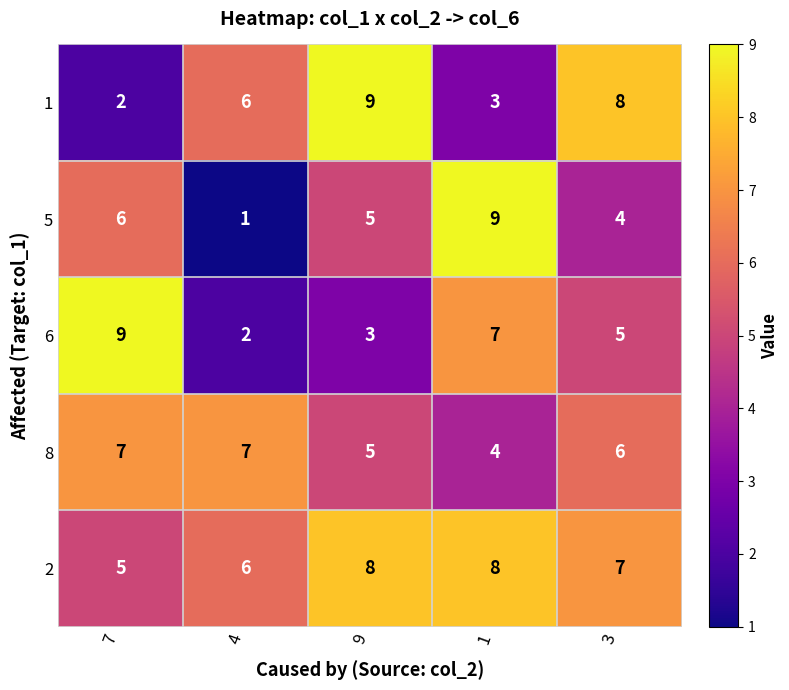

Read the 5 value at 1.

9